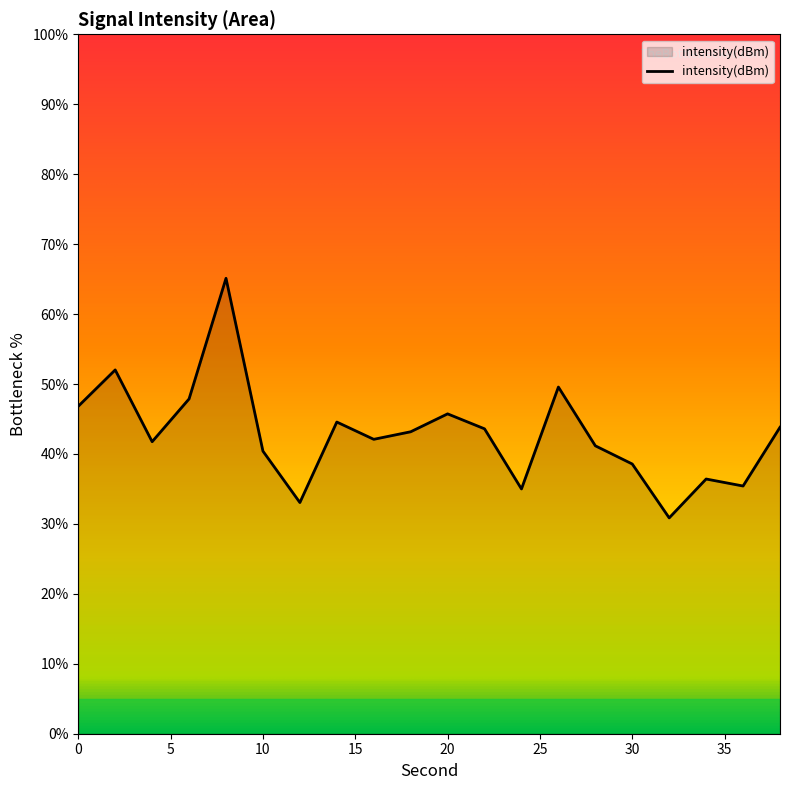

True or false: there are more than 0 points higher than both neighbors.

True